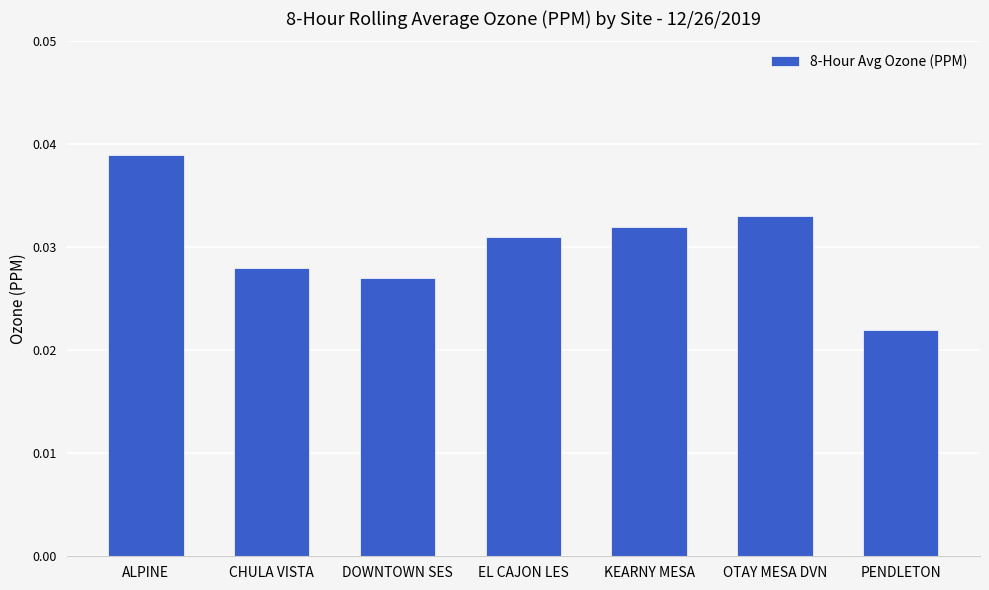

What is the label of the 6th bar from the left?

OTAY MESA DVN